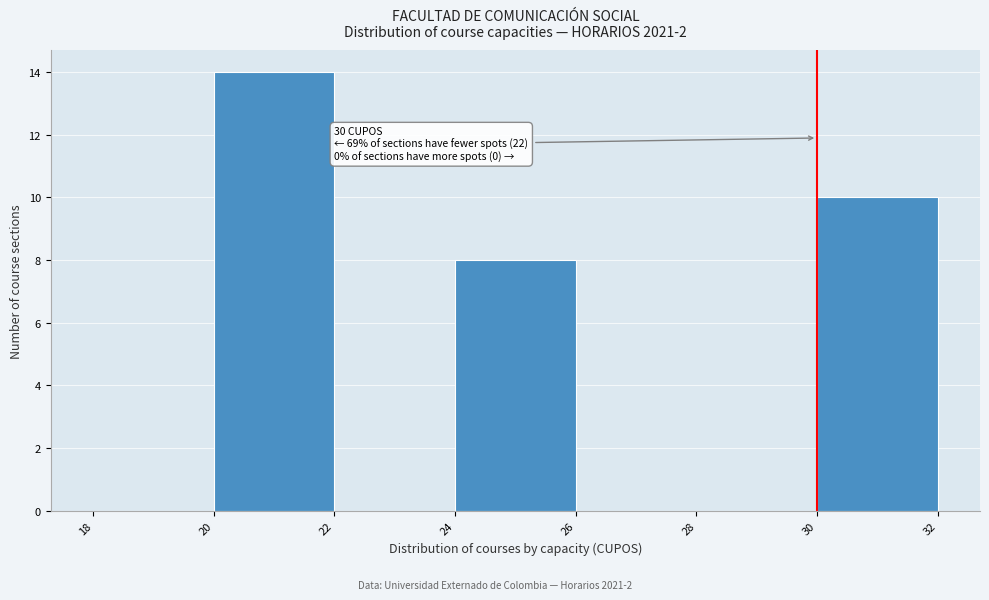

Which range on the x-axis has the tallest bar?

20 to 22